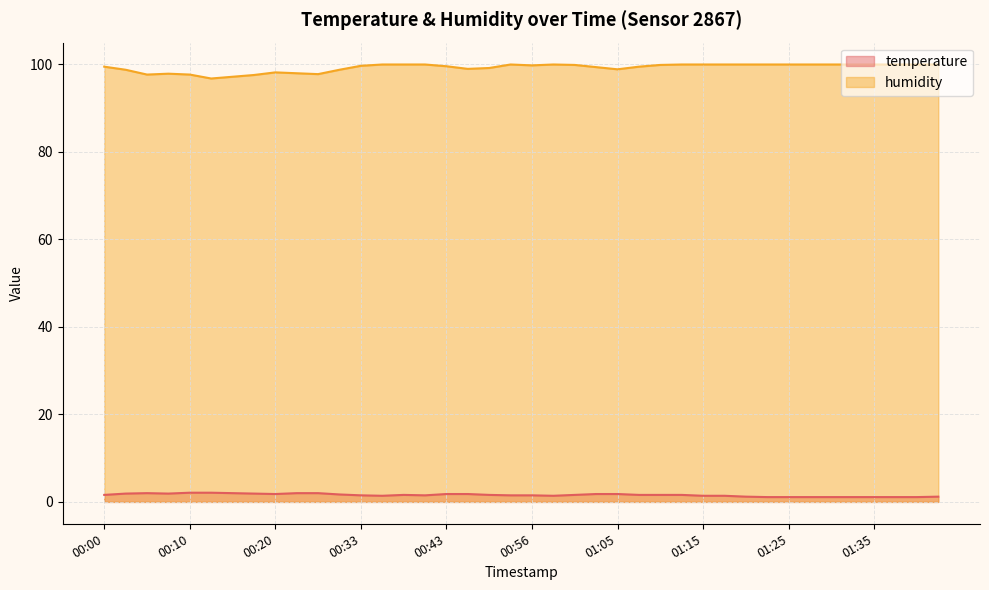

True or false: temperature and humidity cross at least once.

False